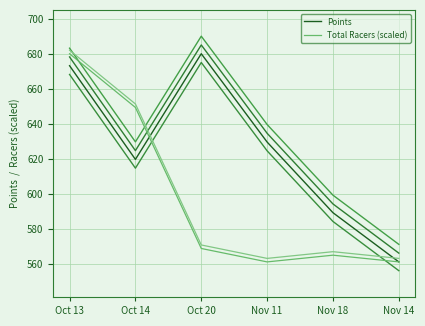

Reading right to left, extract all data points from this chart.

Points: Nov 14=561.4	Nov 18=589.4	Nov 11=629.7	Oct 20=680.1	Oct 14=619.8	Oct 13=673.3
Total Racers (scaled): Nov 14=561.4	Nov 18=565.2	Nov 11=561.4	Oct 20=569.0	Oct 14=649.5	Oct 13=680.1